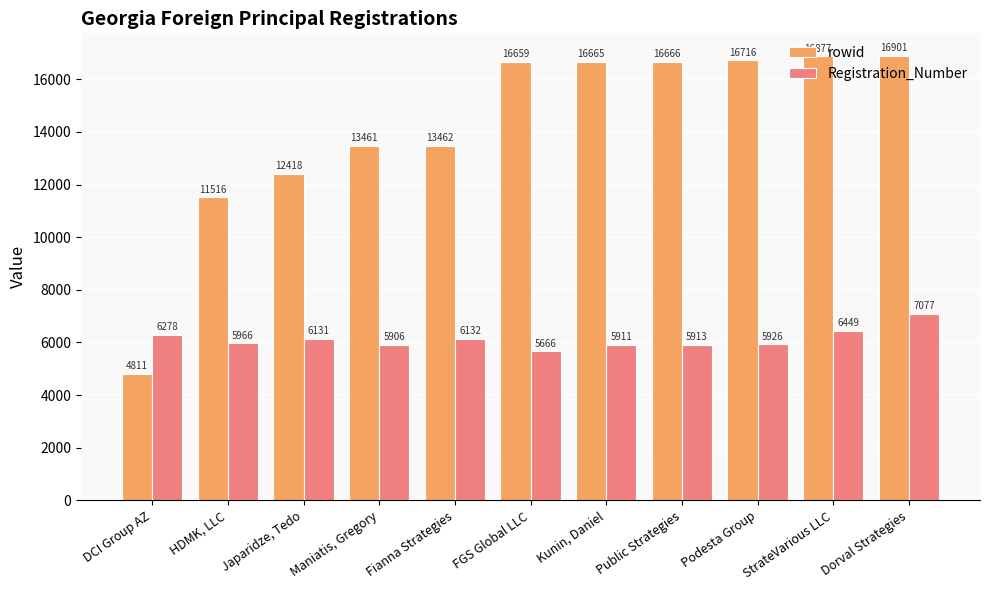

How many groups of bars are there?

11